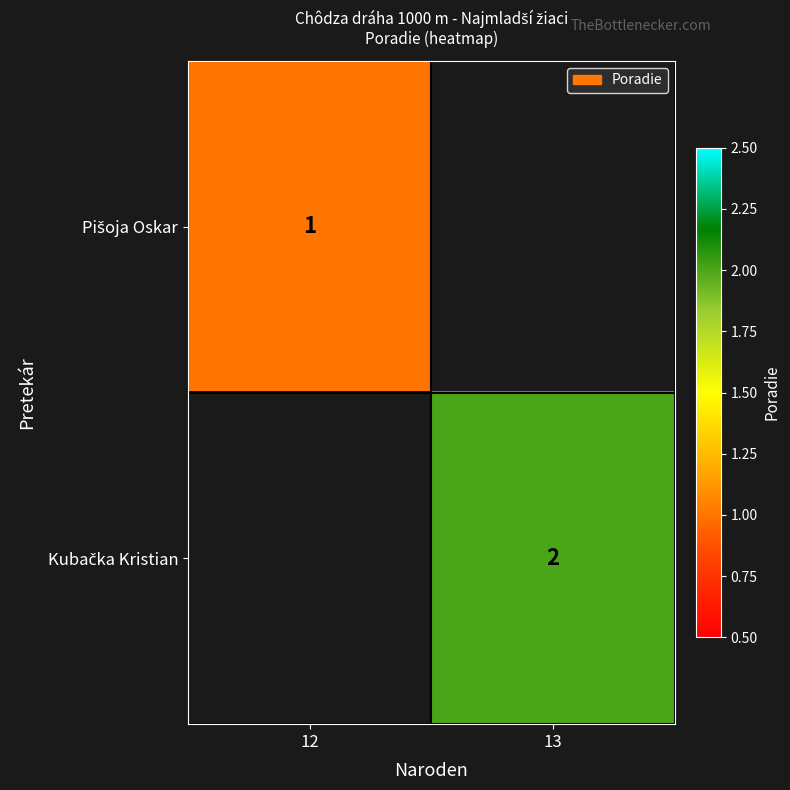

How many values in Pišoja Oskar are above zero?

1